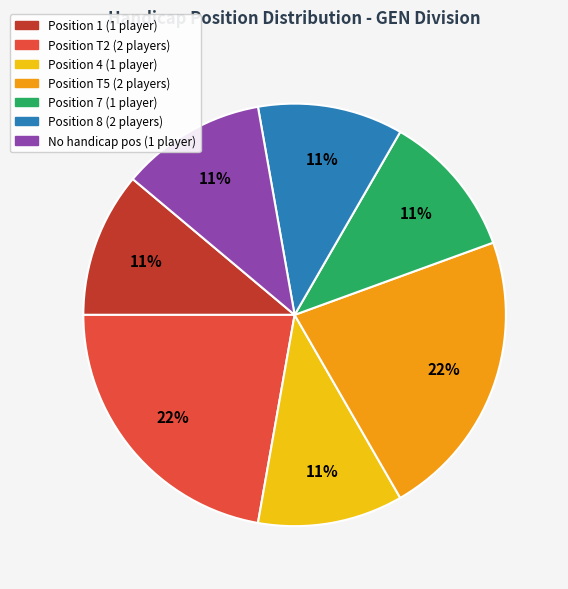

To the nearest percent, what is the average slice percentage?

14%